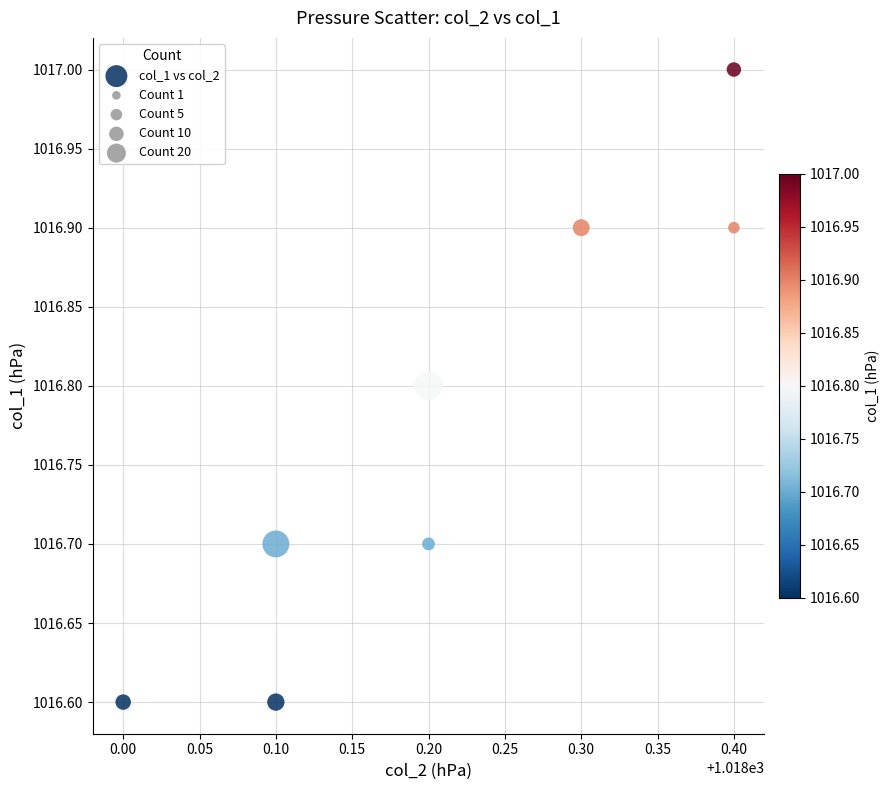

What is the range of X values (max minus min)?

0.4